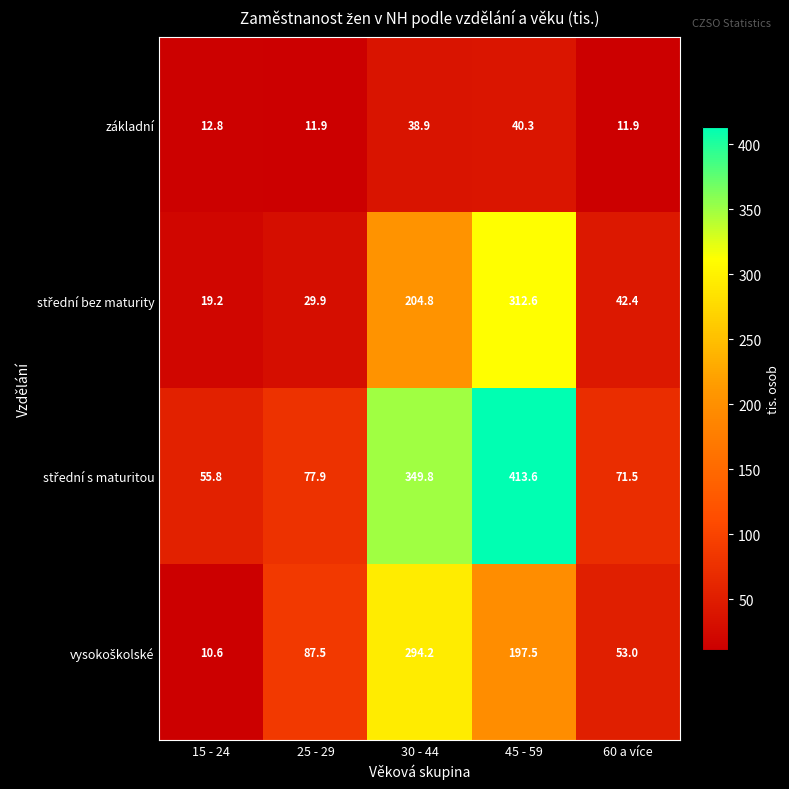

What is the sum of the základní values at 25 - 29 and 60 a více?

23.8